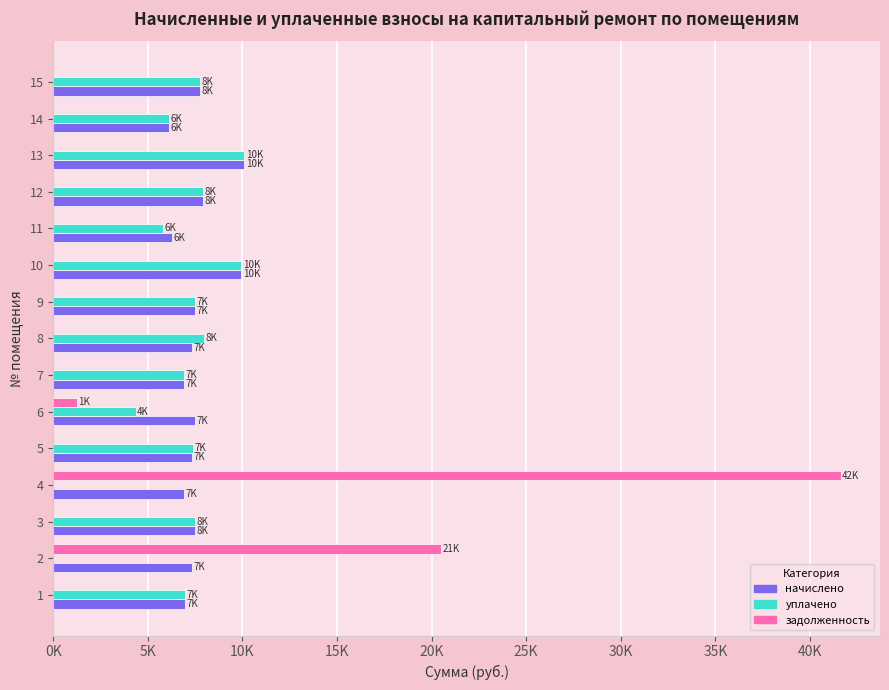

Reading right to left, extract all data points from this chart.

начислено: 7750.1	6127.2	10101.6	7932.2	6292.8	9936.0	7468.6	7336.1	6889.0	7468.6	7336.1	6889.0	7501.7	7336.1	6971.8
уплачено: 7741.0	6127.2	10101.6	7932.2	5789.2	9936.0	7468.6	7948.1	6889.0	4356.7	7371.9	0.0	7501.7	0.0	6971.8
задолженность: 0.0	0.0	0.0	0.0	0.0	0.0	0.0	0.0	0.0	1244.8	0.0	41625.0	0.0	20506.5	0.0